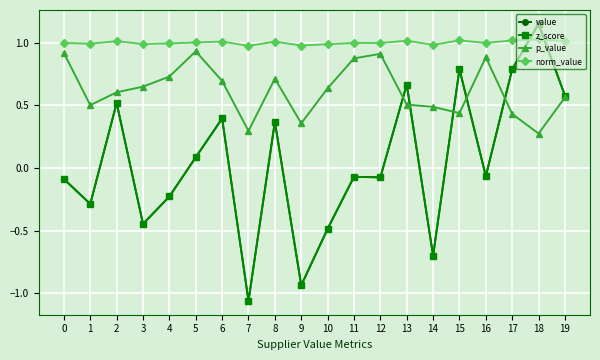

What is the value of the z_score point at the 10th from the left?

-0.9